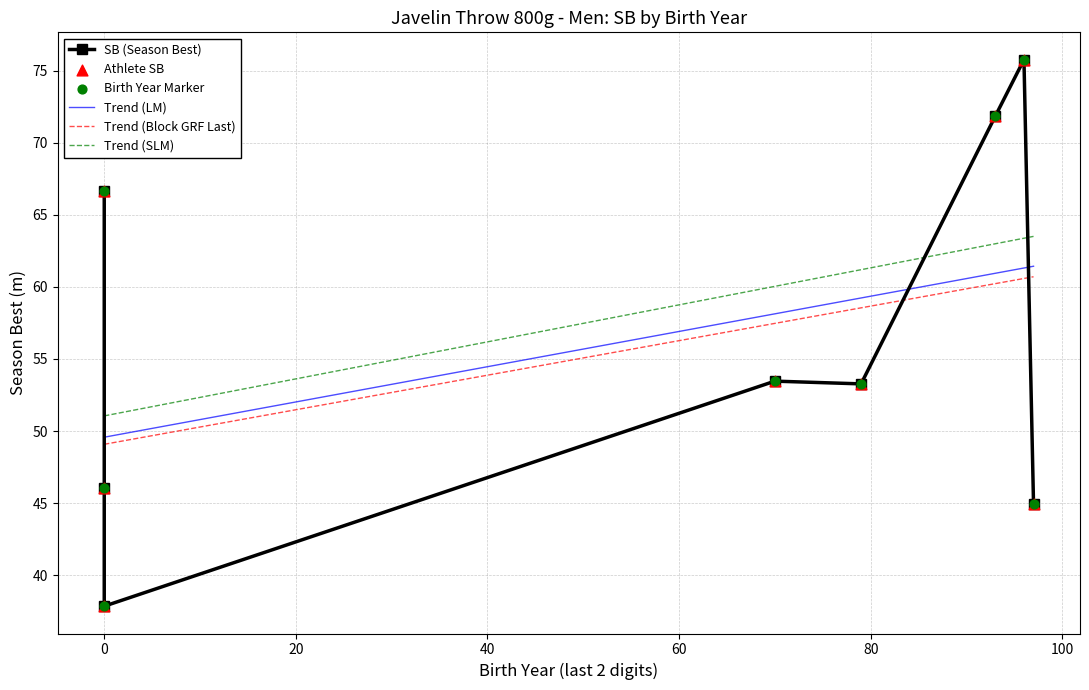

Which has a higher value, Žlnay Martin or Fabián Martin?

Žlnay Martin